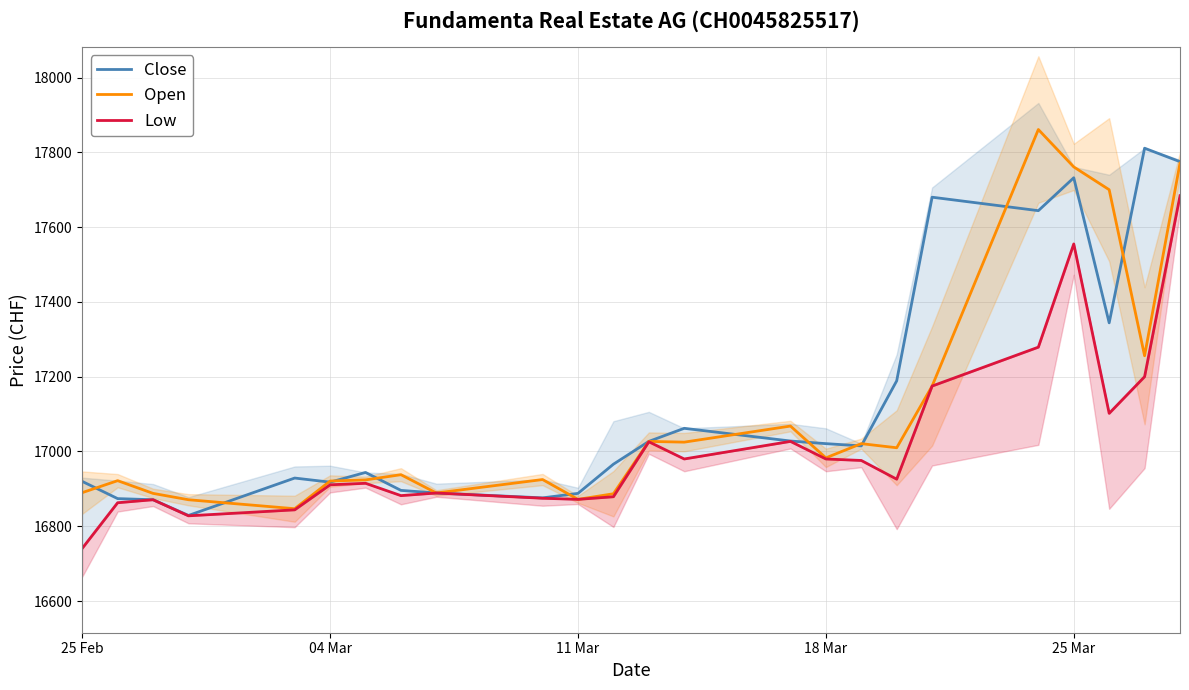

Reading right to left, what are all the values shown in this chart?

Close: 17775	17811	17344	17732	17644	17680	17189	17015	17021	17028	17062	17027	16966	16888	16876	16889	16896	16944	16918	16929	16829	16871	16874	16920
Open: 17771	17256	17700	17761	17861	17175	17010	17021	16983	17068	17025	17027	16887	16872	16925	16889	16938	16924	16921	16847	16871	16888	16922	16890
Low: 17684	17200	17102	17555	17279	17175	16926	16976	16980	17027	16980	17026	16879	16872	16875	16889	16882	16915	16911	16844	16828	16871	16863	16741